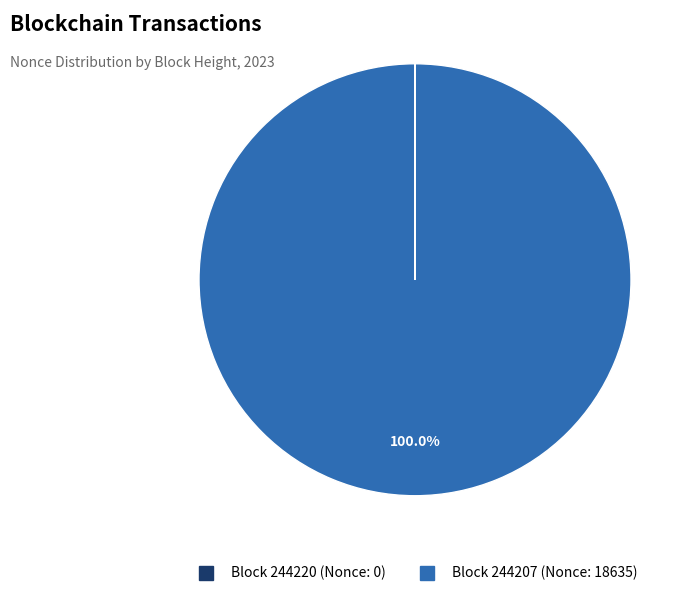

Does any single category account for the majority?

Yes